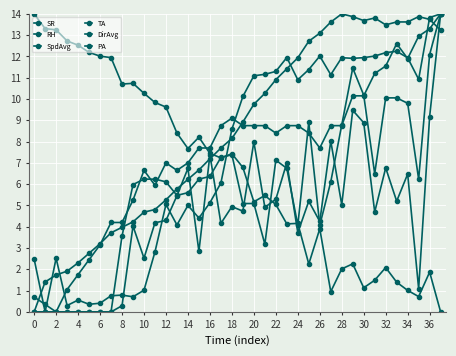

Does the chart have visible grid lines?

Yes